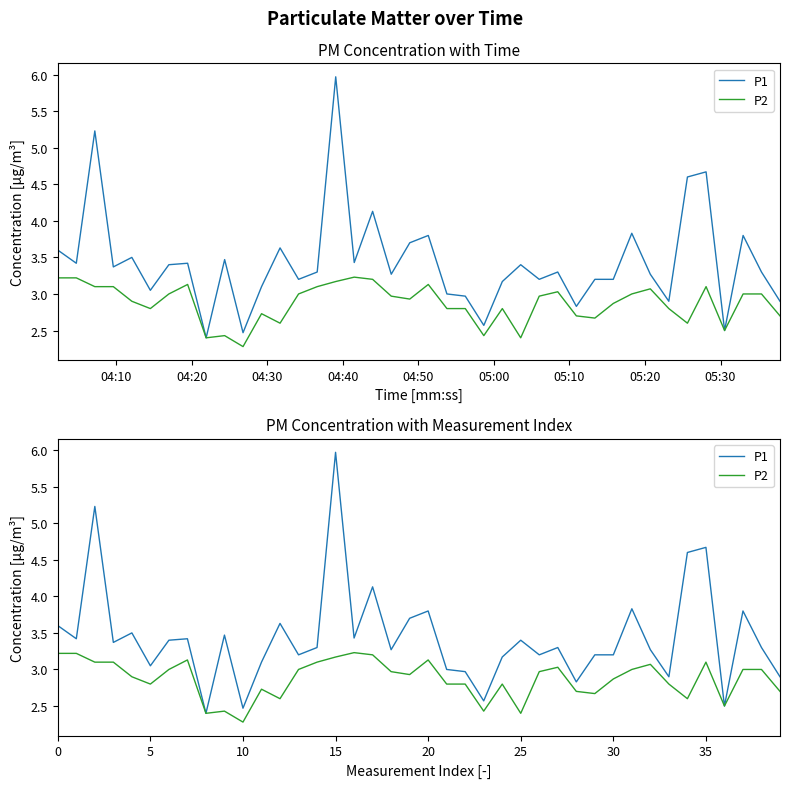

What value does the P2 series have at 25?

2.4